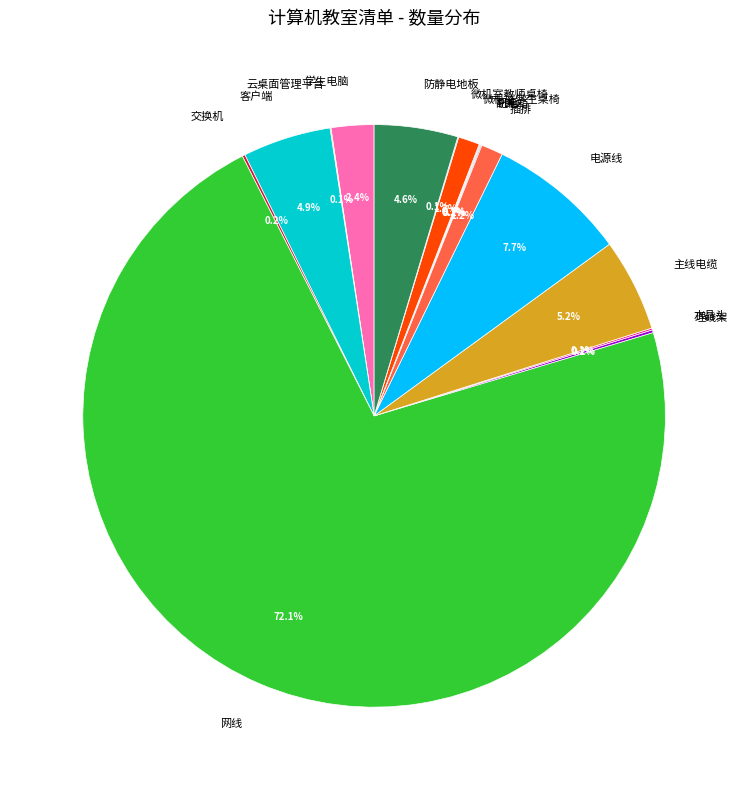

Which slice represents more than half of the pie?

网线